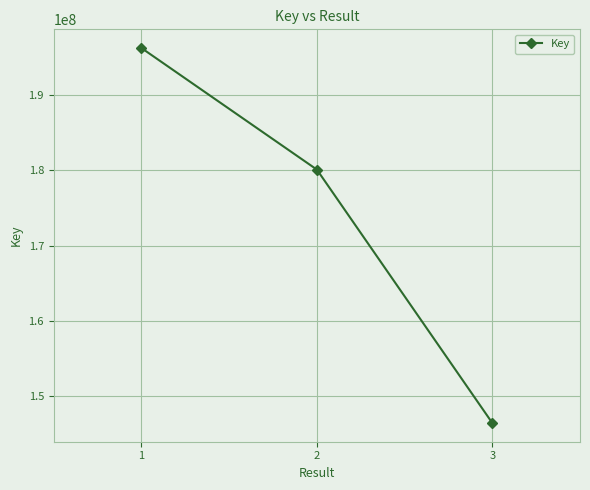

How many values are below 180116902?

1